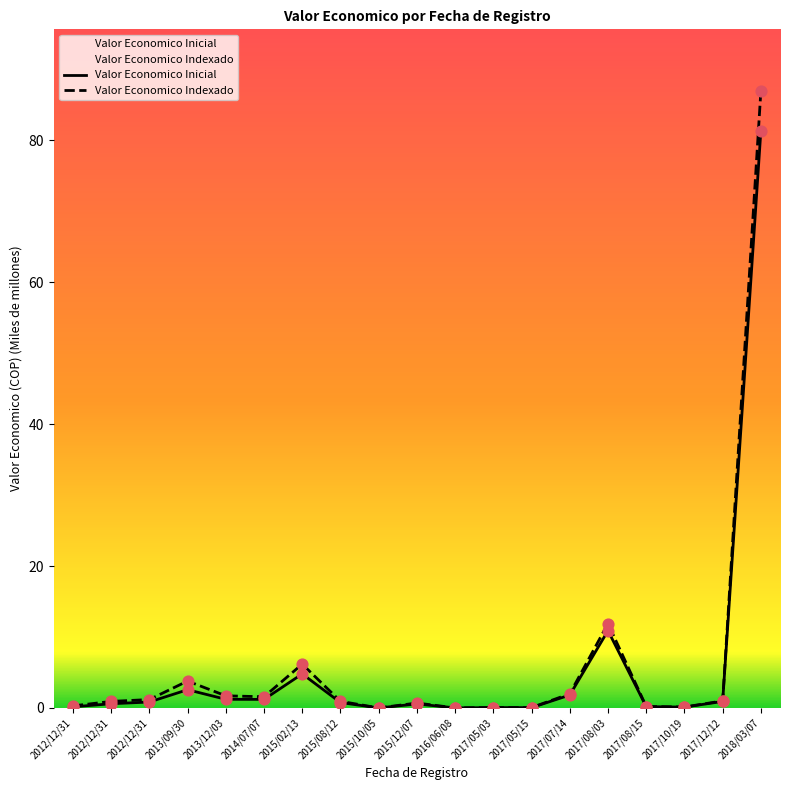

What is the total value across all series at 2013/12/03?

2.9